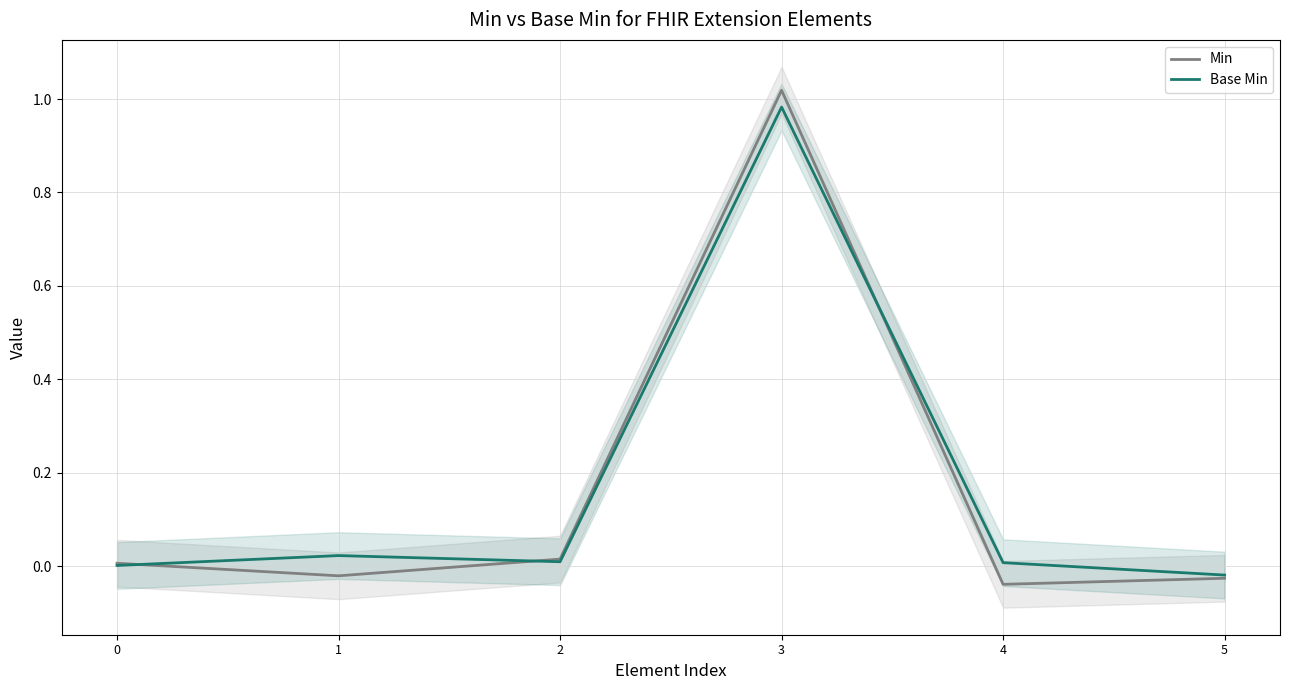

How many lines are shown in the chart?

2